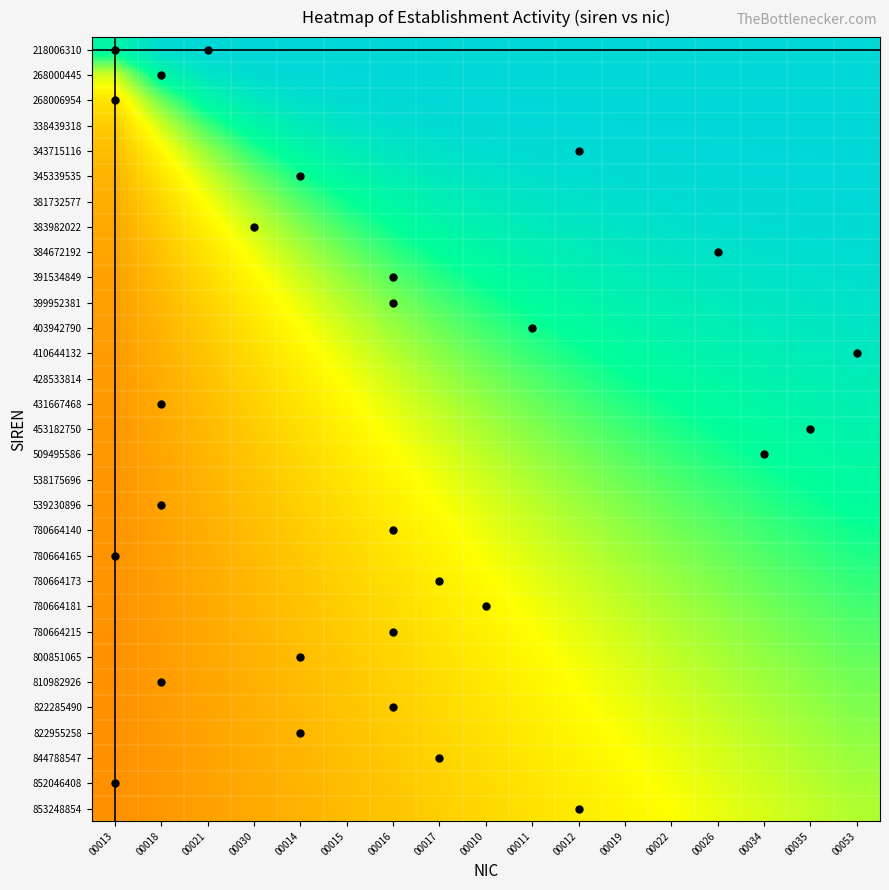

Reading left to right, what are all the values shown in this chart?

218006310: 00013=0.8	00018=1.0	00021=1.0	00030=1.0	00014=1.0	00015=1.0	00016=1.0	00017=1.0	00010=1.0	00011=1.0	00012=1.0	00019=1.0	00022=1.0	00026=1.0	00034=1.0	00035=1.0	00053=1.0
268000445: 00013=0.5	00018=0.8	00021=0.9	00030=1.0	00014=1.0	00015=1.0	00016=1.0	00017=1.0	00010=1.0	00011=1.0	00012=1.0	00019=1.0	00022=1.0	00026=1.0	00034=1.0	00035=1.0	00053=1.0
268006954: 00013=0.5	00018=0.6	00021=0.8	00030=0.9	00014=1.0	00015=1.0	00016=1.0	00017=1.0	00010=1.0	00011=1.0	00012=1.0	00019=1.0	00022=1.0	00026=1.0	00034=1.0	00035=1.0	00053=1.0
338439318: 00013=0.4	00018=0.5	00021=0.7	00030=0.8	00014=0.9	00015=0.9	00016=1.0	00017=1.0	00010=1.0	00011=1.0	00012=1.0	00019=1.0	00022=1.0	00026=1.0	00034=1.0	00035=1.0	00053=1.0
343715116: 00013=0.4	00018=0.5	00021=0.6	00030=0.7	00014=0.8	00015=0.9	00016=0.9	00017=0.9	00010=1.0	00011=1.0	00012=1.0	00019=1.0	00022=1.0	00026=1.0	00034=1.0	00035=1.0	00053=1.0
345339535: 00013=0.4	00018=0.5	00021=0.5	00030=0.6	00014=0.7	00015=0.8	00016=0.9	00017=0.9	00010=0.9	00011=1.0	00012=1.0	00019=1.0	00022=1.0	00026=1.0	00034=1.0	00035=1.0	00053=1.0
381732577: 00013=0.3	00018=0.4	00021=0.5	00030=0.6	00014=0.7	00015=0.7	00016=0.8	00017=0.9	00010=0.9	00011=0.9	00012=0.9	00019=1.0	00022=1.0	00026=1.0	00034=1.0	00035=1.0	00053=1.0
383982022: 00013=0.3	00018=0.4	00021=0.5	00030=0.5	00014=0.6	00015=0.7	00016=0.8	00017=0.8	00010=0.8	00011=0.9	00012=0.9	00019=0.9	00022=0.9	00026=1.0	00034=1.0	00035=1.0	00053=1.0
384672192: 00013=0.3	00018=0.4	00021=0.5	00030=0.5	00014=0.6	00015=0.6	00016=0.7	00017=0.8	00010=0.8	00011=0.8	00012=0.9	00019=0.9	00022=0.9	00026=0.9	00034=1.0	00035=1.0	00053=1.0
391534849: 00013=0.3	00018=0.4	00021=0.4	00030=0.5	00014=0.5	00015=0.6	00016=0.7	00017=0.7	00010=0.8	00011=0.8	00012=0.8	00019=0.9	00022=0.9	00026=0.9	00034=0.9	00035=0.9	00053=1.0
399952381: 00013=0.3	00018=0.4	00021=0.4	00030=0.5	00014=0.5	00015=0.6	00016=0.6	00017=0.7	00010=0.7	00011=0.8	00012=0.8	00019=0.8	00022=0.9	00026=0.9	00034=0.9	00035=0.9	00053=0.9
403942790: 00013=0.3	00018=0.4	00021=0.4	00030=0.5	00014=0.5	00015=0.5	00016=0.6	00017=0.6	00010=0.7	00011=0.7	00012=0.8	00019=0.8	00022=0.8	00026=0.9	00034=0.9	00035=0.9	00053=0.9
410644132: 00013=0.3	00018=0.3	00021=0.4	00030=0.4	00014=0.5	00015=0.5	00016=0.6	00017=0.6	00010=0.7	00011=0.7	00012=0.7	00019=0.8	00022=0.8	00026=0.8	00034=0.9	00035=0.9	00053=0.9
428533814: 00013=0.3	00018=0.3	00021=0.4	00030=0.4	00014=0.5	00015=0.5	00016=0.5	00017=0.6	00010=0.6	00011=0.7	00012=0.7	00019=0.7	00022=0.8	00026=0.8	00034=0.8	00035=0.9	00053=0.9
431667468: 00013=0.3	00018=0.3	00021=0.4	00030=0.4	00014=0.5	00015=0.5	00016=0.5	00017=0.6	00010=0.6	00011=0.6	00012=0.7	00019=0.7	00022=0.7	00026=0.8	00034=0.8	00035=0.8	00053=0.8
453182750: 00013=0.3	00018=0.3	00021=0.4	00030=0.4	00014=0.4	00015=0.5	00016=0.5	00017=0.5	00010=0.6	00011=0.6	00012=0.7	00019=0.7	00022=0.7	00026=0.8	00034=0.8	00035=0.8	00053=0.8
509495586: 00013=0.3	00018=0.3	00021=0.4	00030=0.4	00014=0.4	00015=0.5	00016=0.5	00017=0.5	00010=0.6	00011=0.6	00012=0.6	00019=0.7	00022=0.7	00026=0.7	00034=0.8	00035=0.8	00053=0.8
538175696: 00013=0.3	00018=0.3	00021=0.4	00030=0.4	00014=0.4	00015=0.5	00016=0.5	00017=0.5	00010=0.5	00011=0.6	00012=0.6	00019=0.6	00022=0.7	00026=0.7	00034=0.7	00035=0.8	00053=0.8
539230896: 00013=0.3	00018=0.3	00021=0.3	00030=0.4	00014=0.4	00015=0.4	00016=0.5	00017=0.5	00010=0.5	00011=0.6	00012=0.6	00019=0.6	00022=0.7	00026=0.7	00034=0.7	00035=0.7	00053=0.8
780664140: 00013=0.3	00018=0.3	00021=0.3	00030=0.4	00014=0.4	00015=0.4	00016=0.5	00017=0.5	00010=0.5	00011=0.5	00012=0.6	00019=0.6	00022=0.6	00026=0.7	00034=0.7	00035=0.7	00053=0.7
780664165: 00013=0.3	00018=0.3	00021=0.3	00030=0.4	00014=0.4	00015=0.4	00016=0.5	00017=0.5	00010=0.5	00011=0.5	00012=0.6	00019=0.6	00022=0.6	00026=0.6	00034=0.7	00035=0.7	00053=0.7
780664173: 00013=0.3	00018=0.3	00021=0.3	00030=0.4	00014=0.4	00015=0.4	00016=0.4	00017=0.5	00010=0.5	00011=0.5	00012=0.5	00019=0.6	00022=0.6	00026=0.6	00034=0.7	00035=0.7	00053=0.7
780664181: 00013=0.3	00018=0.3	00021=0.3	00030=0.4	00014=0.4	00015=0.4	00016=0.4	00017=0.5	00010=0.5	00011=0.5	00012=0.5	00019=0.6	00022=0.6	00026=0.6	00034=0.6	00035=0.7	00053=0.7
780664215: 00013=0.3	00018=0.3	00021=0.3	00030=0.4	00014=0.4	00015=0.4	00016=0.4	00017=0.5	00010=0.5	00011=0.5	00012=0.5	00019=0.5	00022=0.6	00026=0.6	00034=0.6	00035=0.6	00053=0.7
800851065: 00013=0.3	00018=0.3	00021=0.3	00030=0.4	00014=0.4	00015=0.4	00016=0.4	00017=0.4	00010=0.5	00011=0.5	00012=0.5	00019=0.5	00022=0.6	00026=0.6	00034=0.6	00035=0.6	00053=0.7
810982926: 00013=0.3	00018=0.3	00021=0.3	00030=0.3	00014=0.4	00015=0.4	00016=0.4	00017=0.4	00010=0.5	00011=0.5	00012=0.5	00019=0.5	00022=0.5	00026=0.6	00034=0.6	00035=0.6	00053=0.6
822285490: 00013=0.3	00018=0.3	00021=0.3	00030=0.3	00014=0.4	00015=0.4	00016=0.4	00017=0.4	00010=0.5	00011=0.5	00012=0.5	00019=0.5	00022=0.5	00026=0.6	00034=0.6	00035=0.6	00053=0.6
822955258: 00013=0.3	00018=0.3	00021=0.3	00030=0.3	00014=0.4	00015=0.4	00016=0.4	00017=0.4	00010=0.4	00011=0.5	00012=0.5	00019=0.5	00022=0.5	00026=0.5	00034=0.6	00035=0.6	00053=0.6
844788547: 00013=0.3	00018=0.3	00021=0.3	00030=0.3	00014=0.4	00015=0.4	00016=0.4	00017=0.4	00010=0.4	00011=0.5	00012=0.5	00019=0.5	00022=0.5	00026=0.5	00034=0.6	00035=0.6	00053=0.6
852046408: 00013=0.3	00018=0.3	00021=0.3	00030=0.3	00014=0.4	00015=0.4	00016=0.4	00017=0.4	00010=0.4	00011=0.5	00012=0.5	00019=0.5	00022=0.5	00026=0.5	00034=0.5	00035=0.6	00053=0.6
853248854: 00013=0.3	00018=0.3	00021=0.3	00030=0.3	00014=0.4	00015=0.4	00016=0.4	00017=0.4	00010=0.4	00011=0.4	00012=0.5	00019=0.5	00022=0.5	00026=0.5	00034=0.5	00035=0.6	00053=0.6